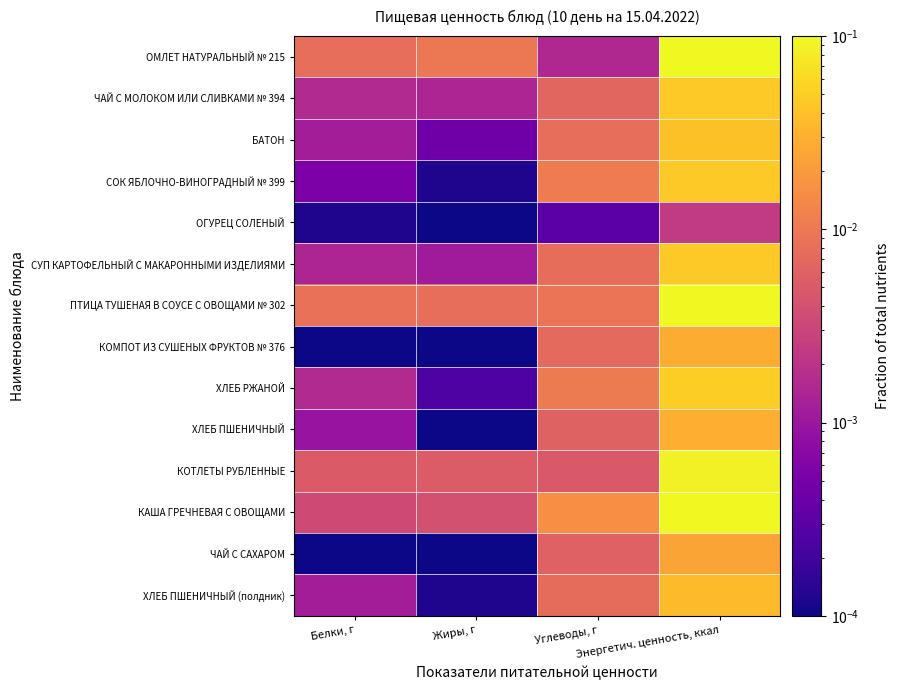

What is the maximum value shown in the chart?

0.1